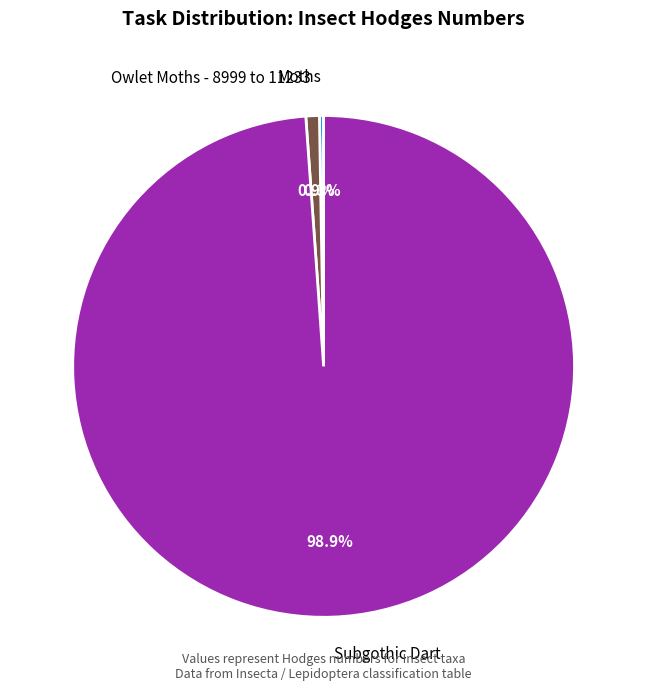

Which category has the biggest portion of the pie?

Subgothic Dart